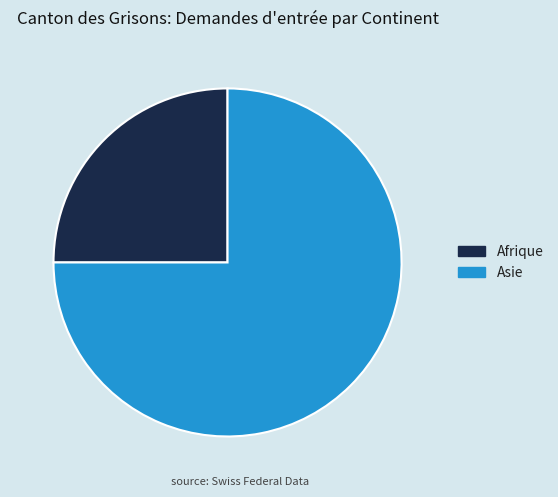

Does any single category account for the majority?

Yes